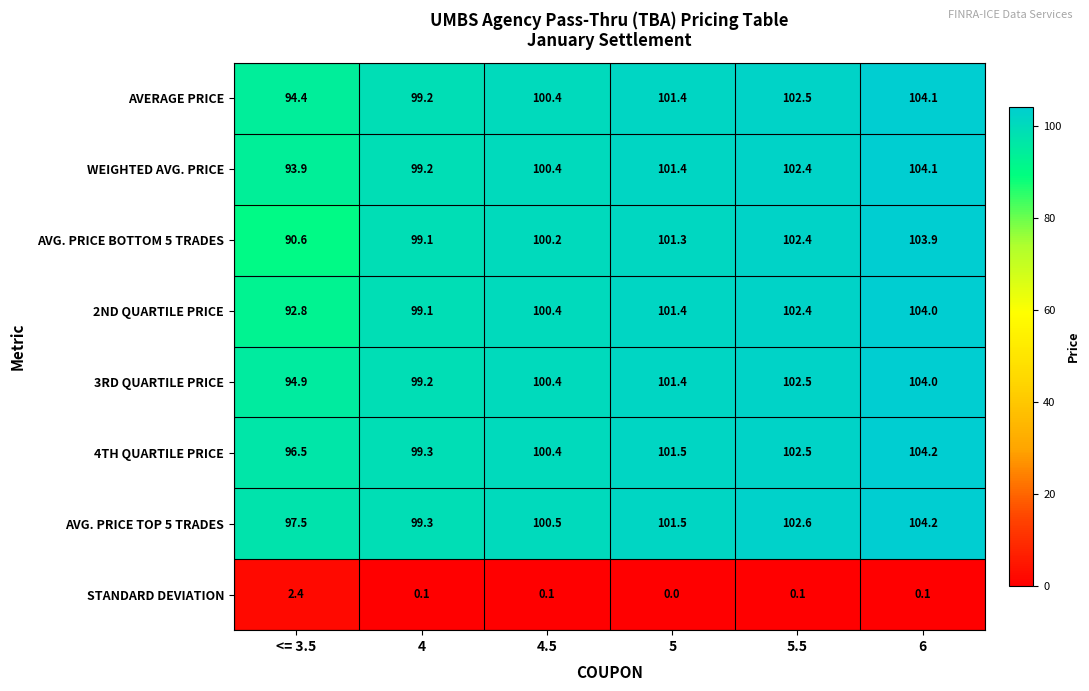

Is the value of AVERAGE PRICE at <= 3.5 greater than the value of AVG. PRICE TOP 5 TRADES at <= 3.5?

No